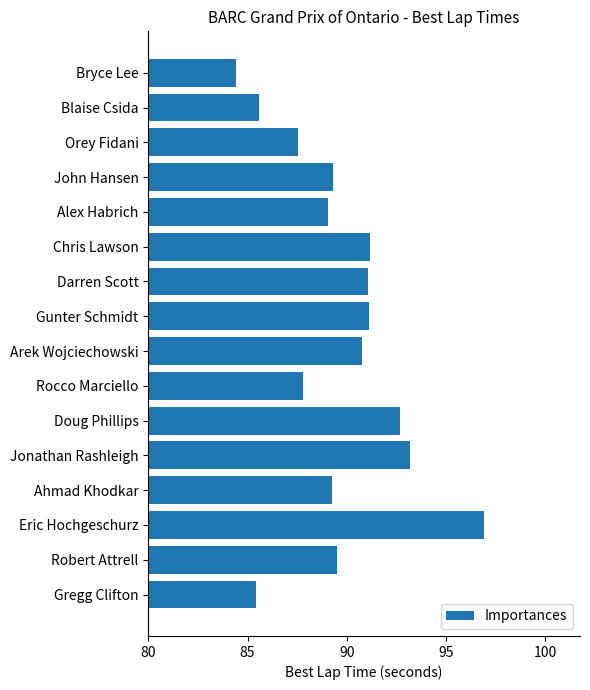

How many categories are shown in the chart?

16